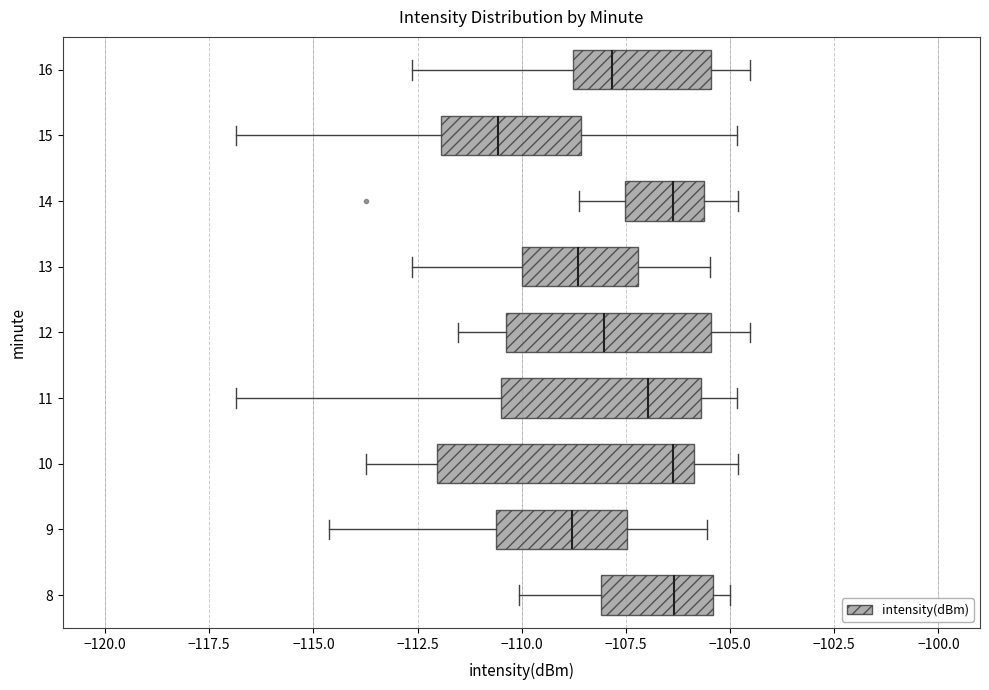

Which box is the widest, from its left edge to its right edge?

10